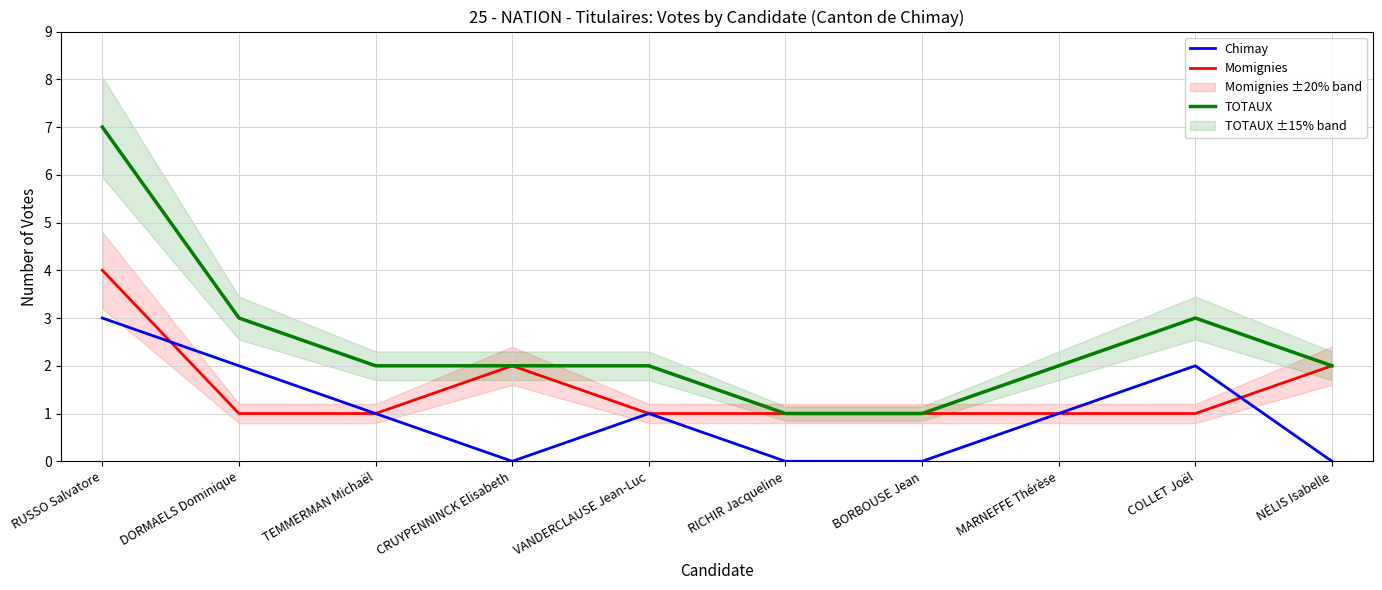

Rank the series at BORBOUSE Jean from highest to lowest value.

Momignies, TOTAUX, Chimay